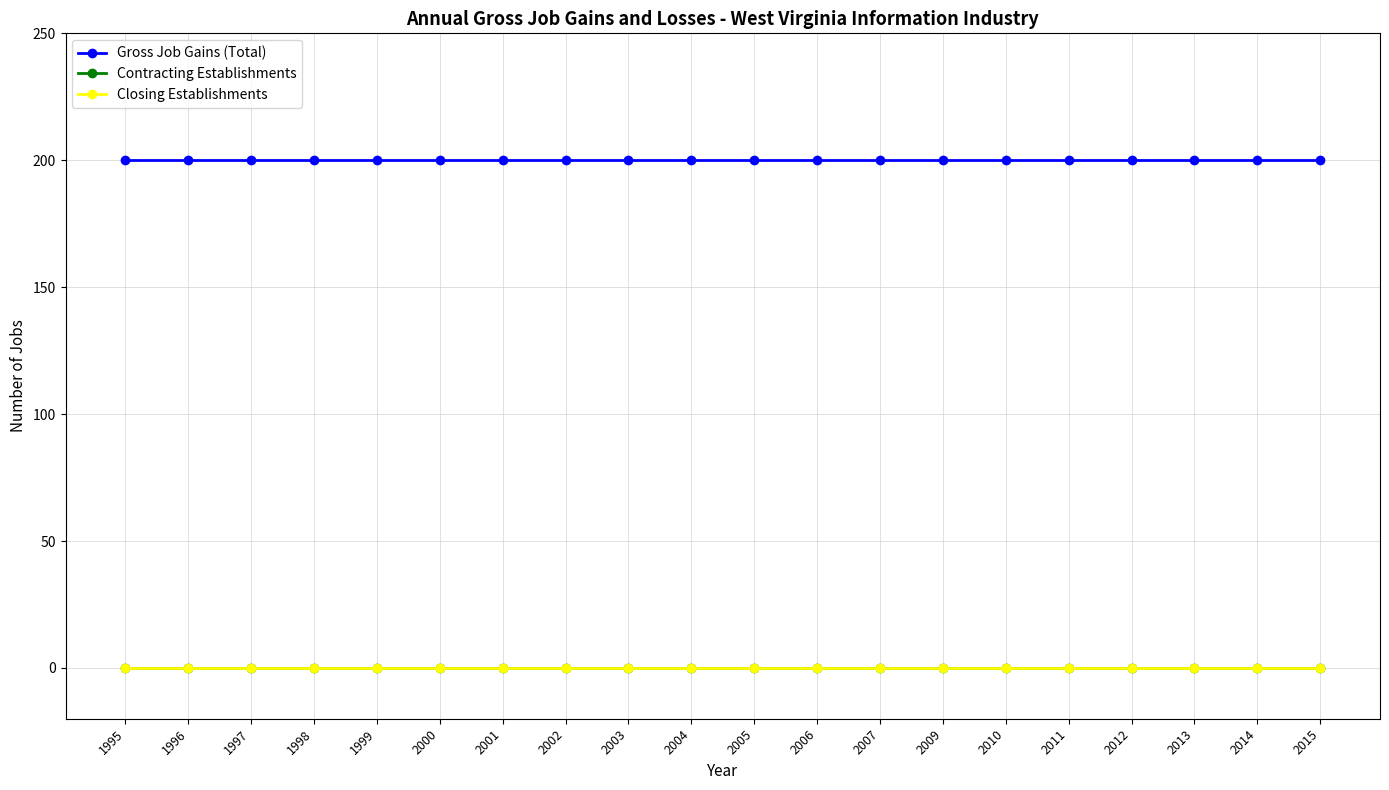

Is this an area chart (filled region under the line)?

No